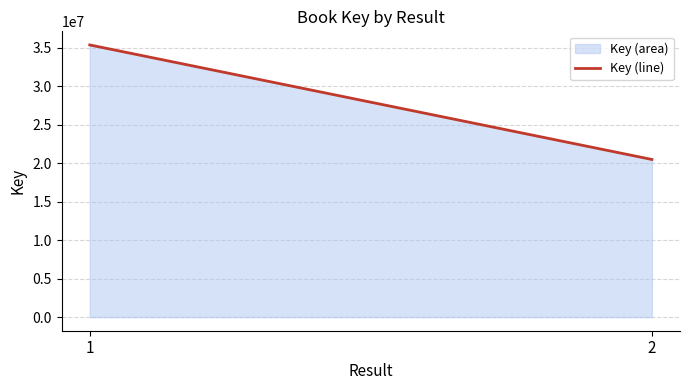

Between 1 and 2, which is larger?

1